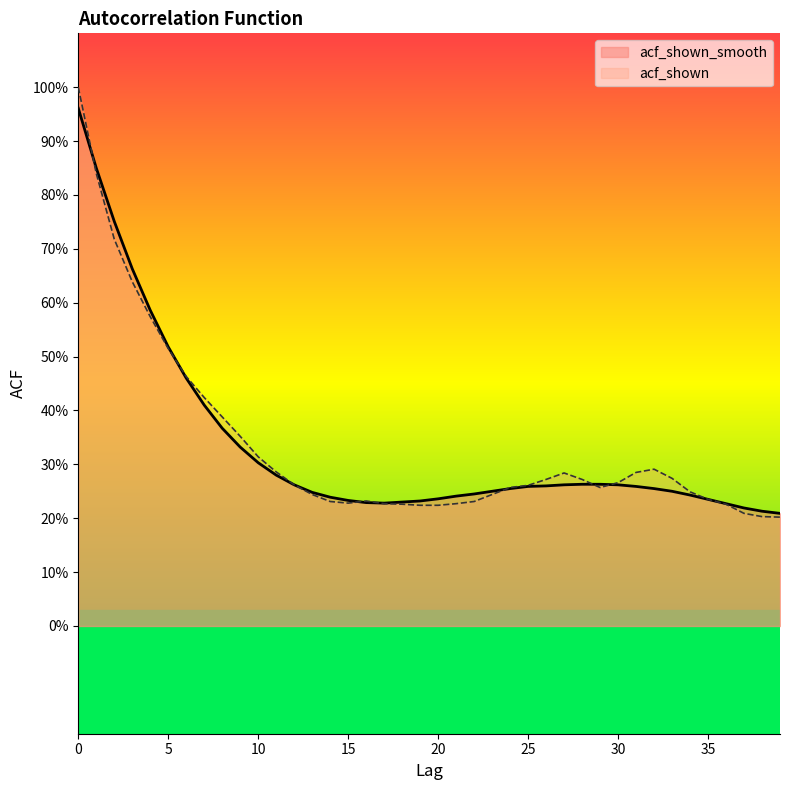

What is the sum of the acf_shown values at 0 and 32?

1.3